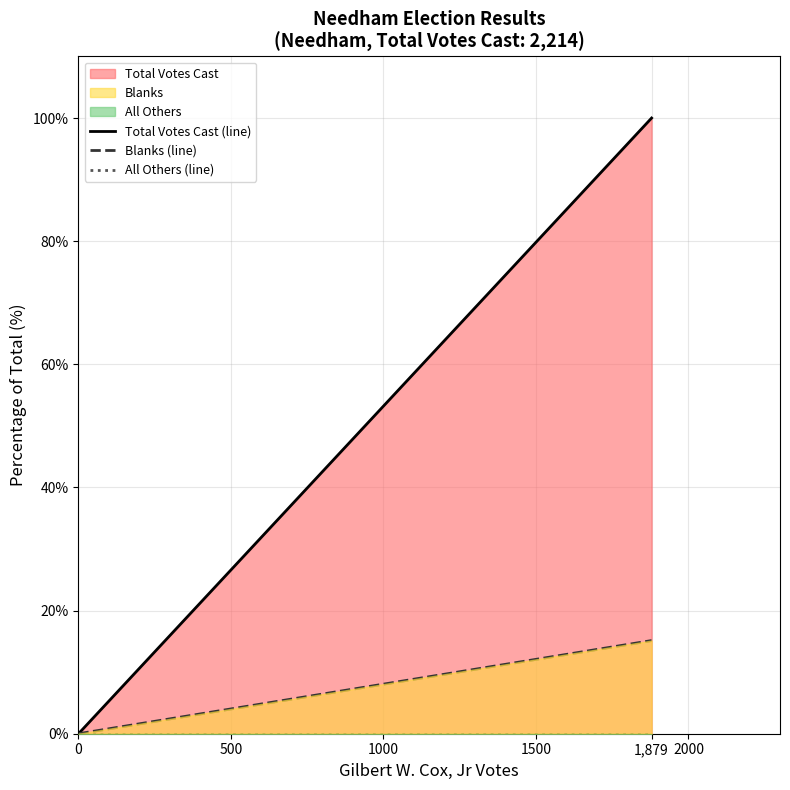

Which series changed the most between 0 and 1,879?

Total Votes Cast